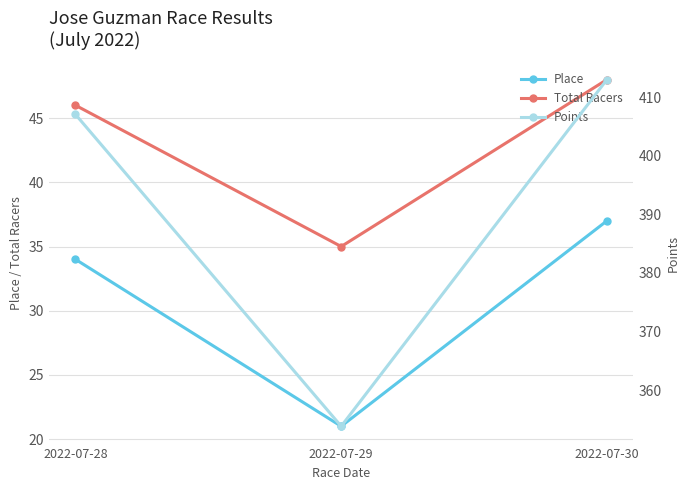

What are all the series names shown in the legend?

Place, Total Racers, Points